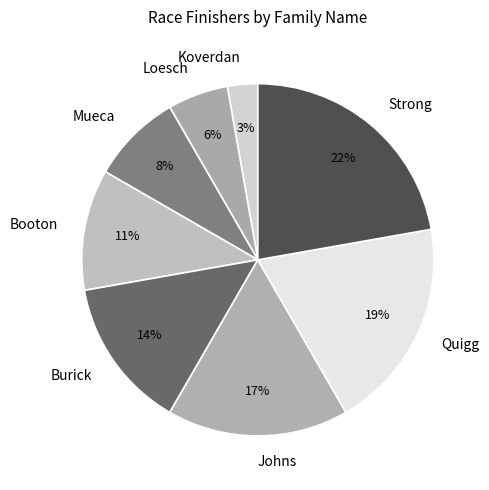

Which slice is the largest?

Strong